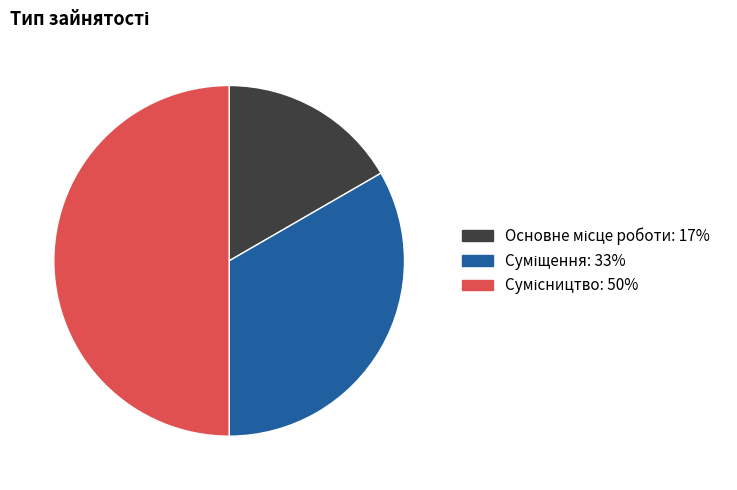

Count the number of slices in the pie.

3